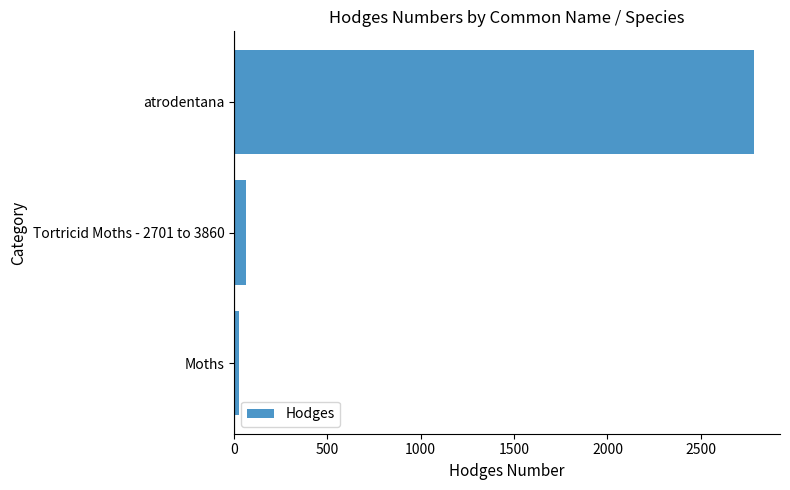

Reading top to bottom, transcribe all the data shown in this chart.

2785.0	62.1	29.0